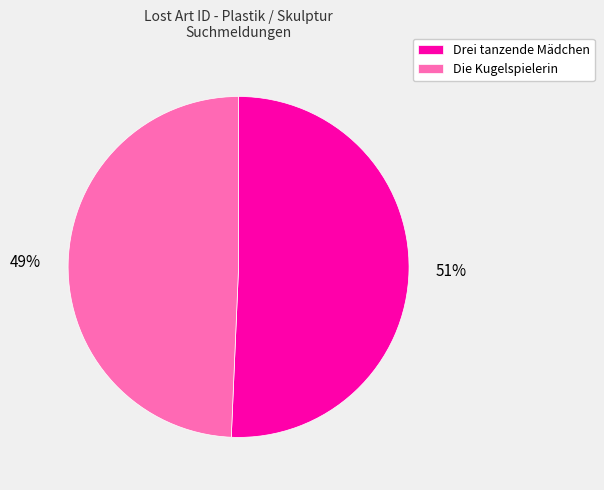

What is the ratio of the value at Drei tanzende Mädchen to the value at Die Kugelspielerin?

1.0